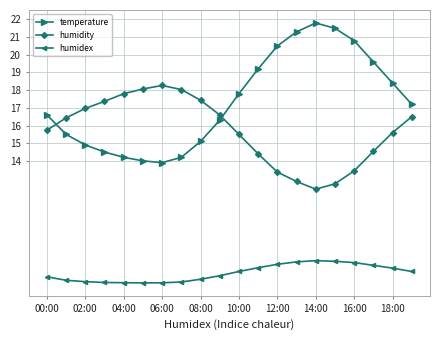

Which series has the largest total across all categories?

temperature